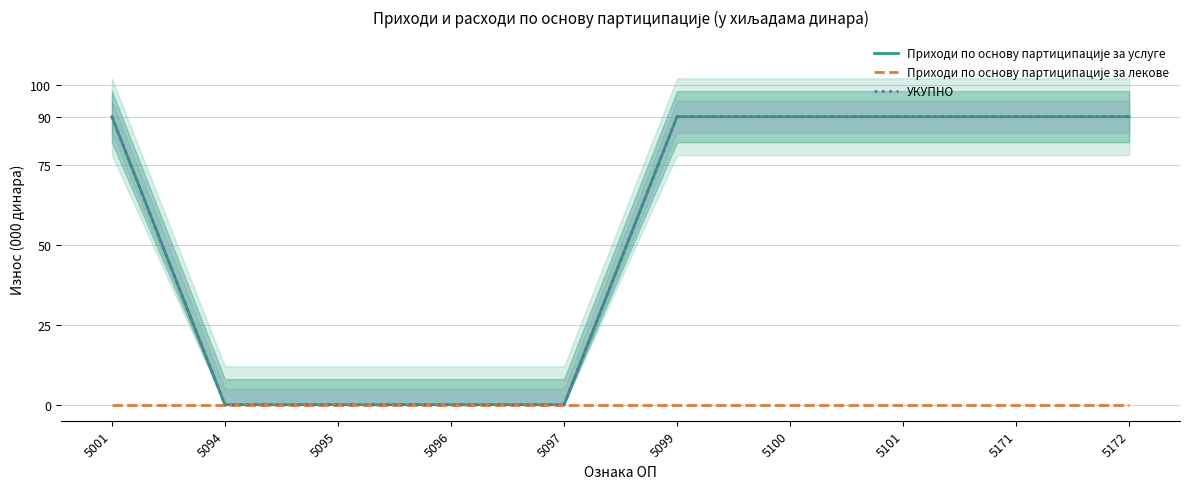

What is the sum of all УКУПНО values?

540